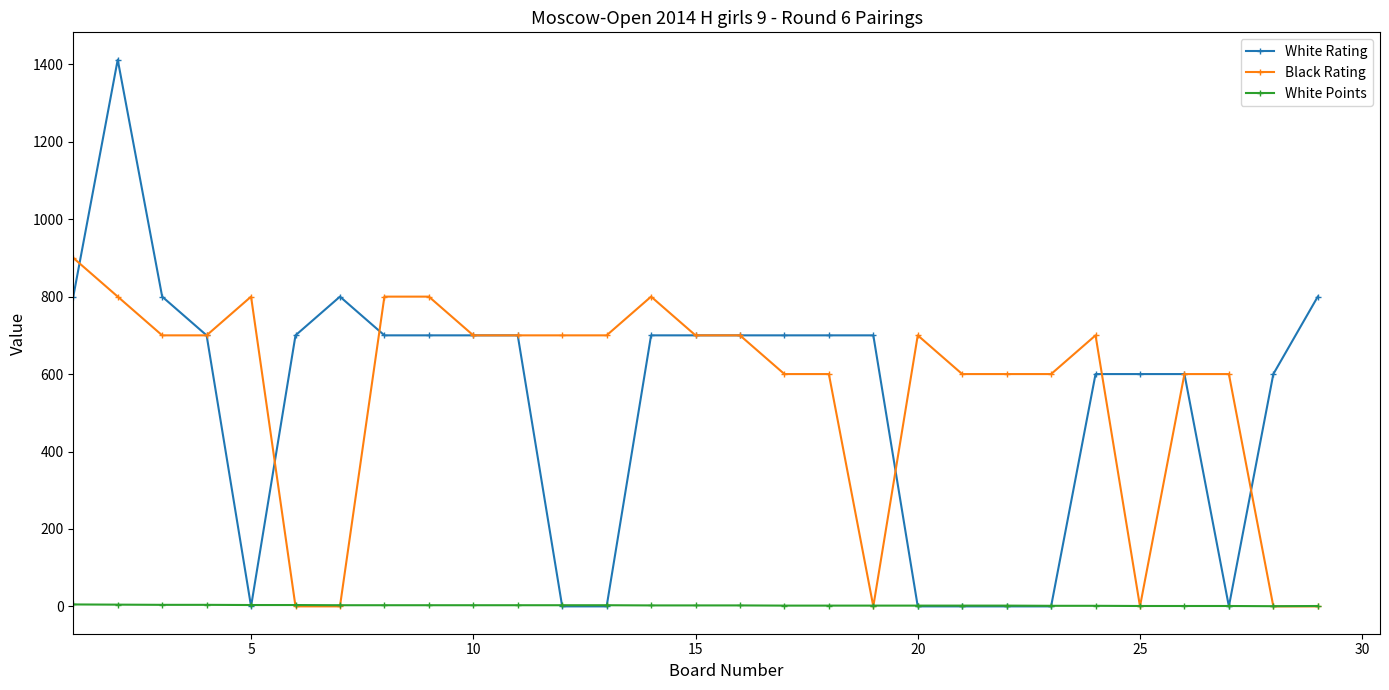

At how many categories does at least one series exceed 640?

22